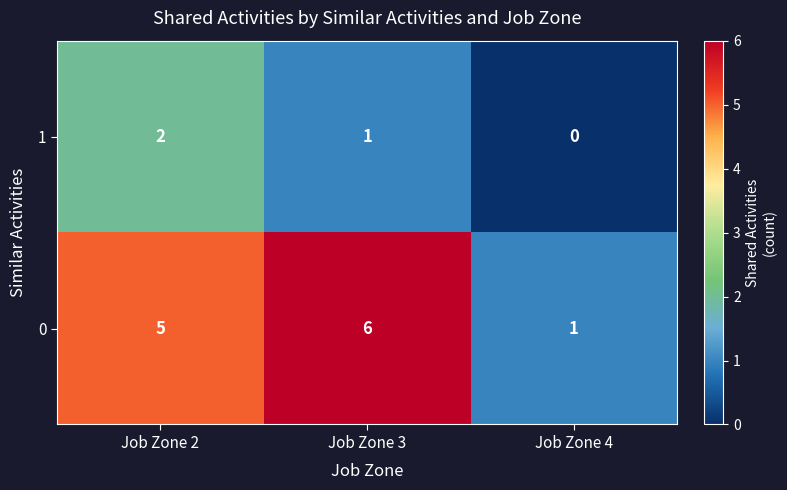

Which series has the largest range (max minus min)?

0